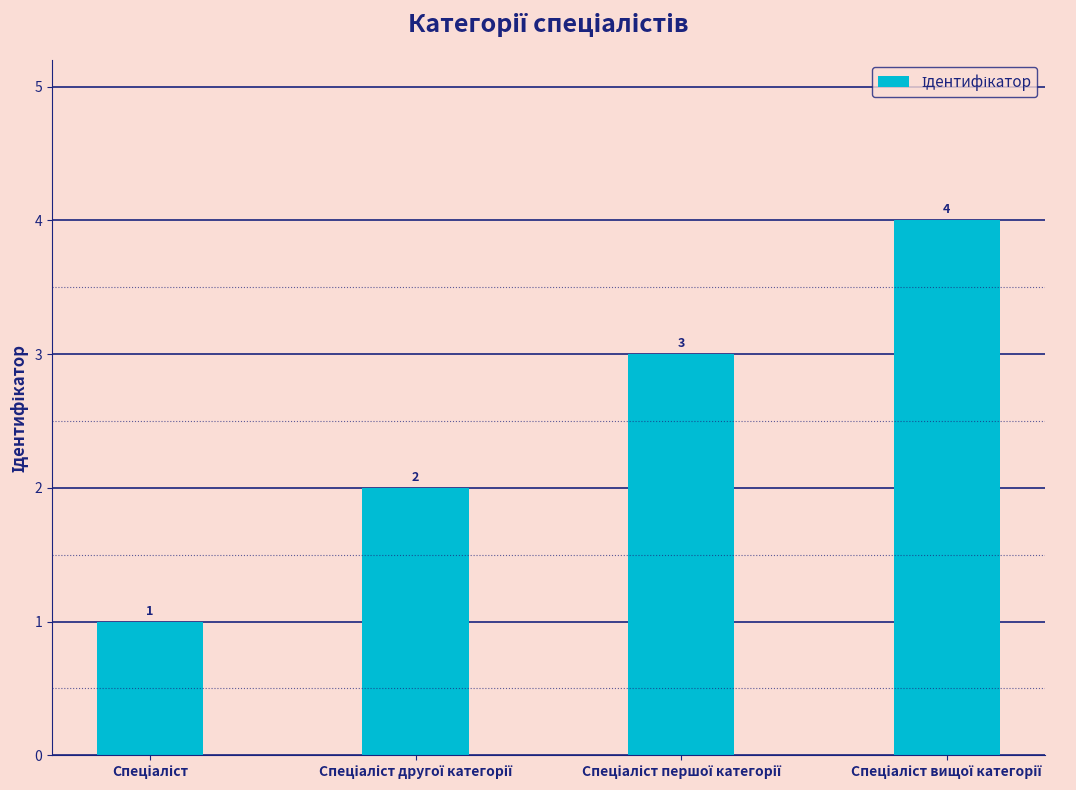

How many values are between 2 and 4?

3